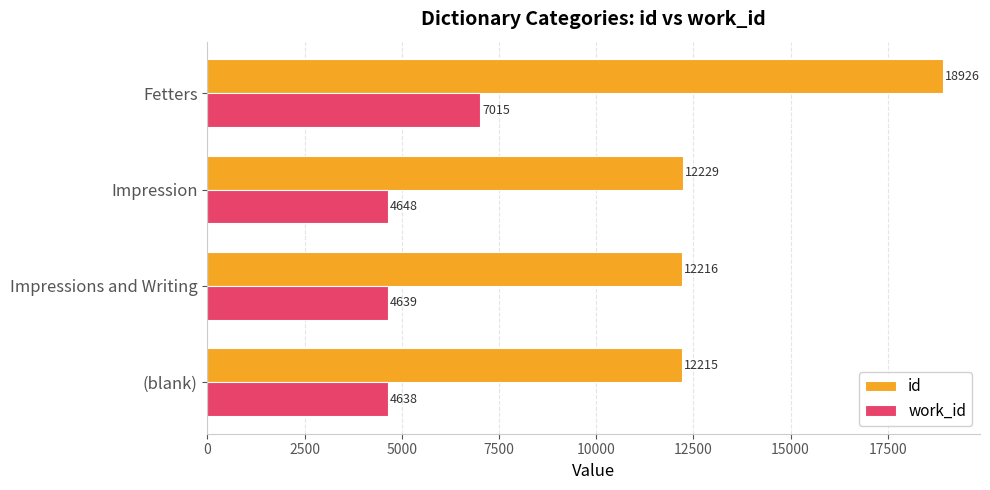

The value of work_id at Impression is 4648.5. True or false?

True